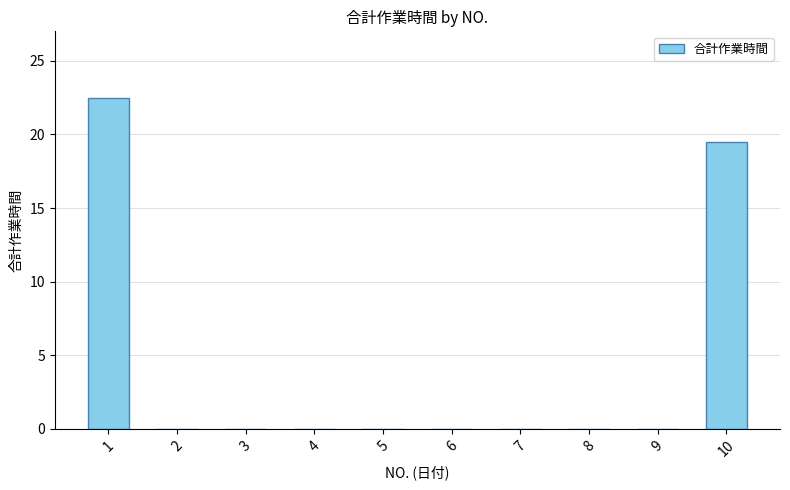

Between 10 and 8, which is larger?

10